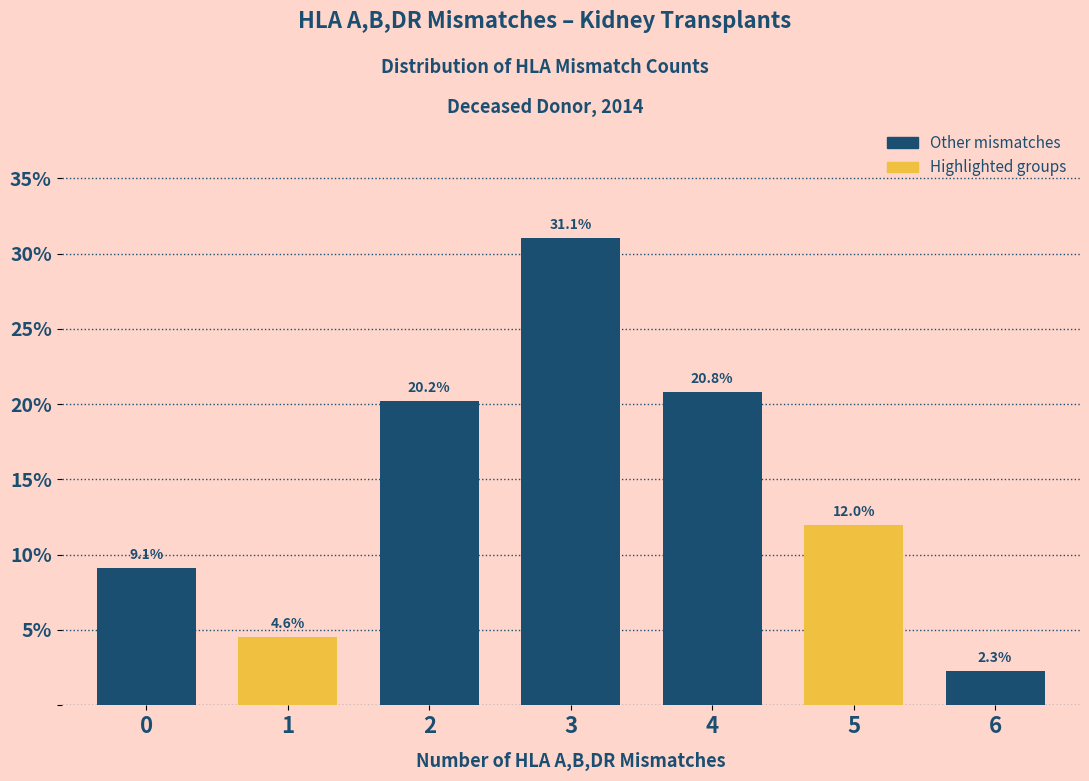

Reading right to left, what are all the values shown in this chart?

2.3	12.0	20.8	31.1	20.2	4.6	9.1